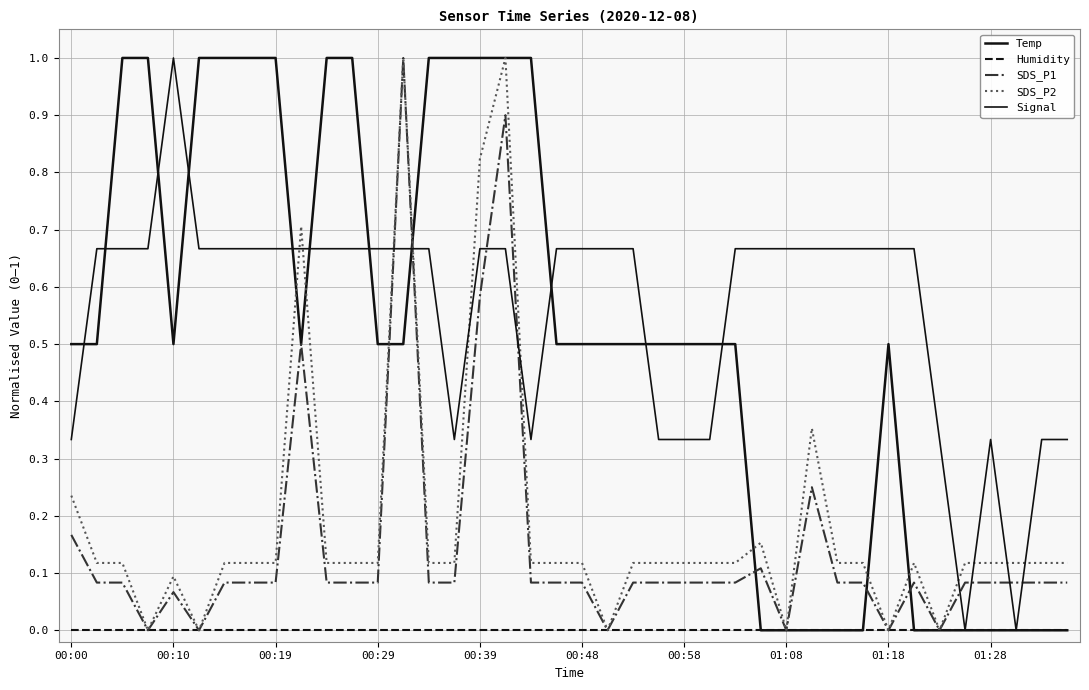

Count the Signal values in the range 0 to 1.

40